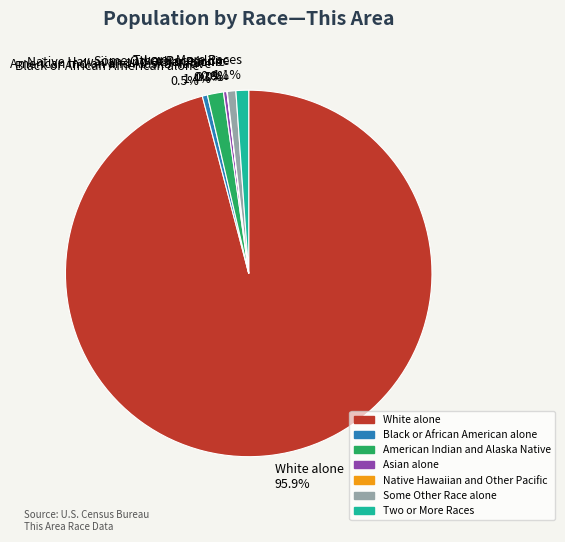

The Some Other Race alone slice represents 11% of the pie. True or false?

False